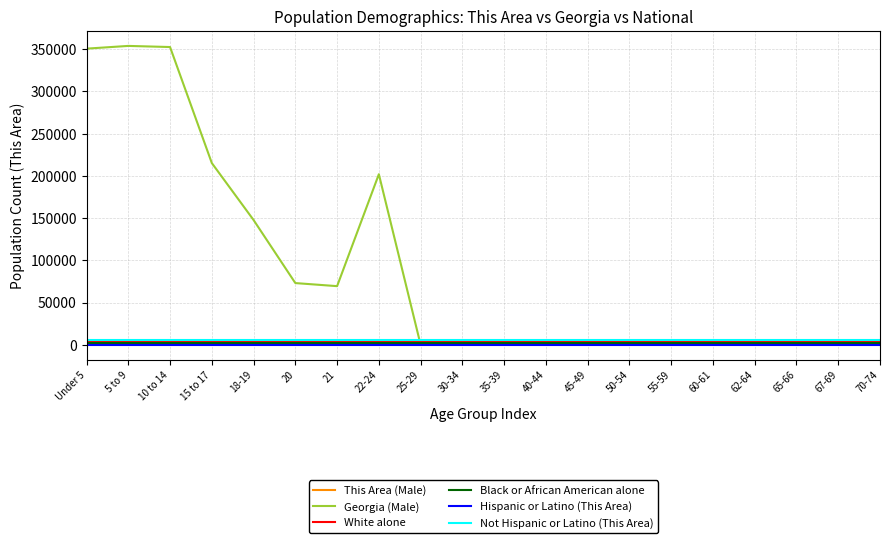

True or false: Georgia (Male) has a value of -242279 at 35-39.

False